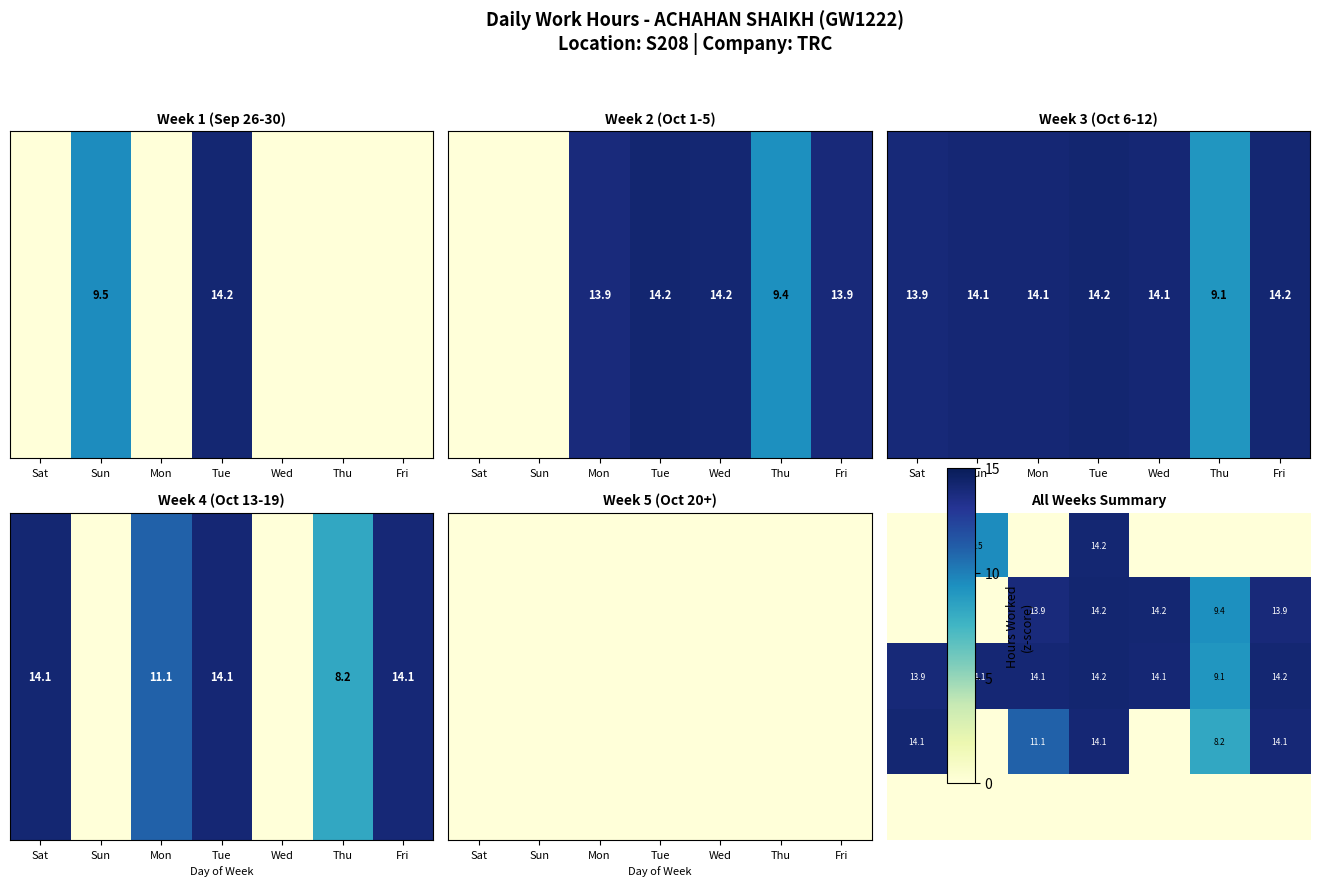

True or false: Week 1 (Sep 26) has a value of 0.0 at Thu.

True